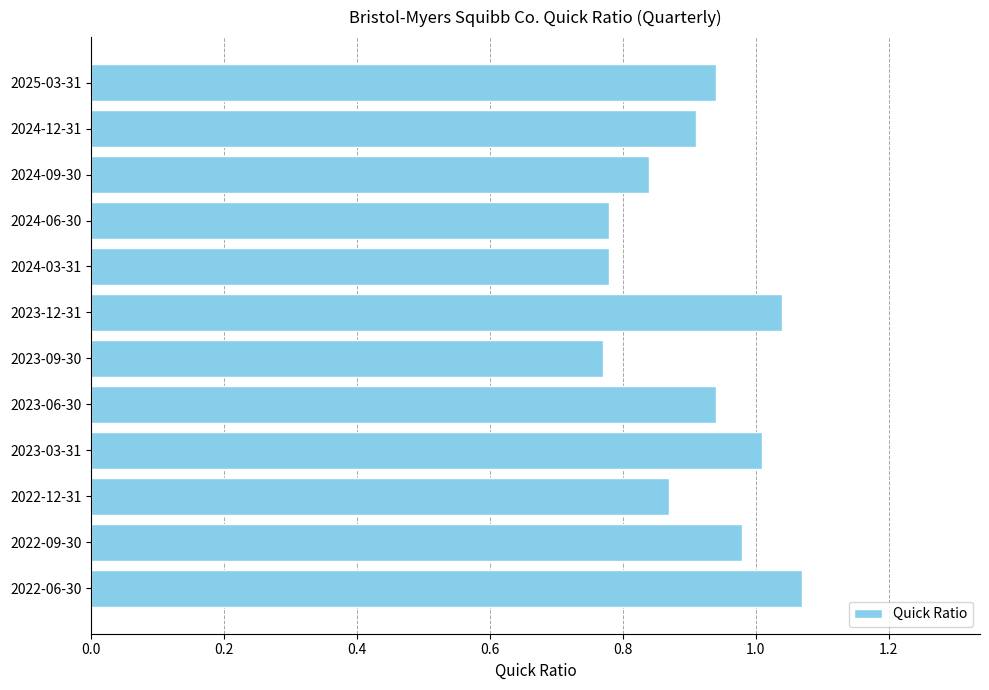

What is the sum of the values at 2023-06-30 and 2023-09-30?

1.7